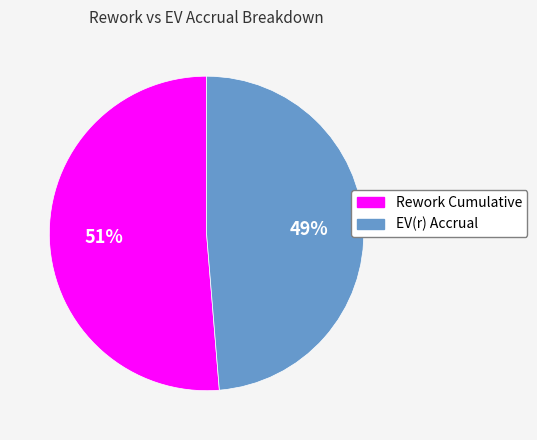

Which slice is the smallest?

EV(r) Accrual